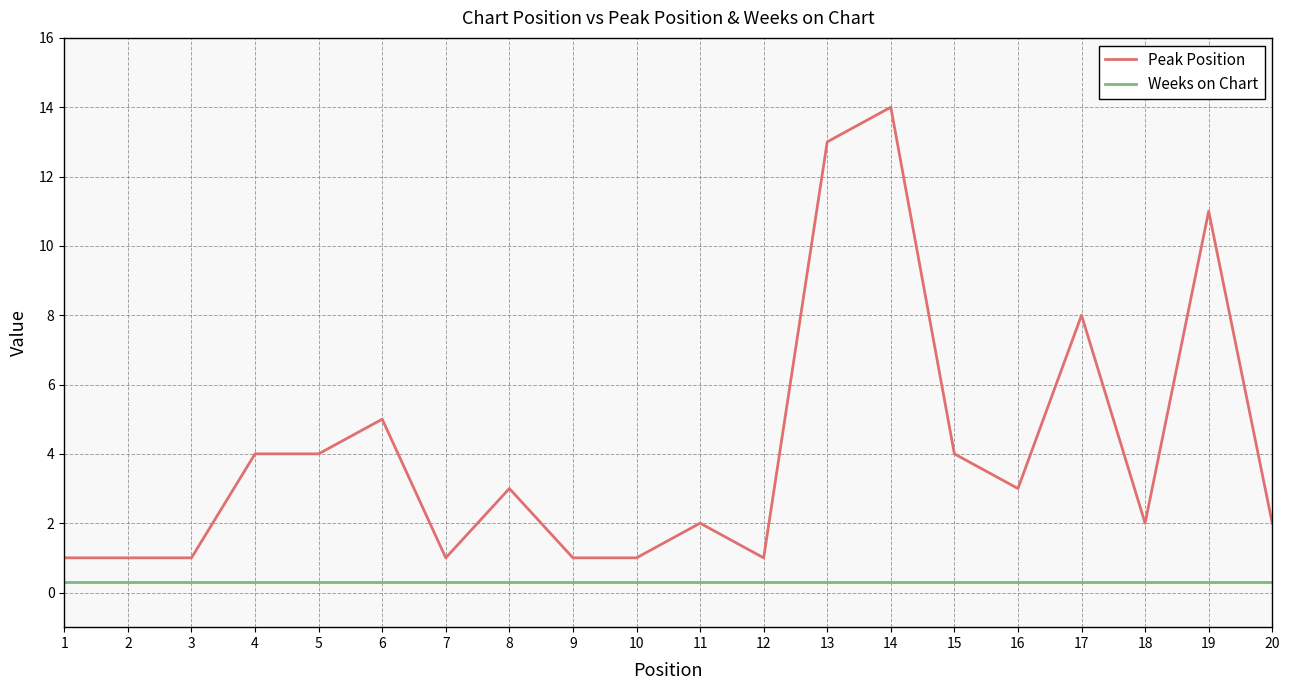

True or false: Peak Position has more than 1 interior local peaks.

True